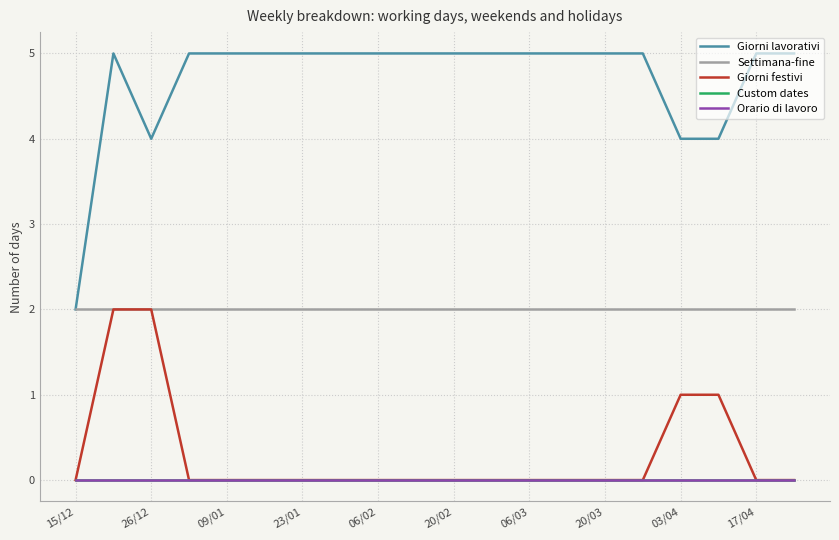

Where is Giorni lavorativi nearest to the value 3?

15/12